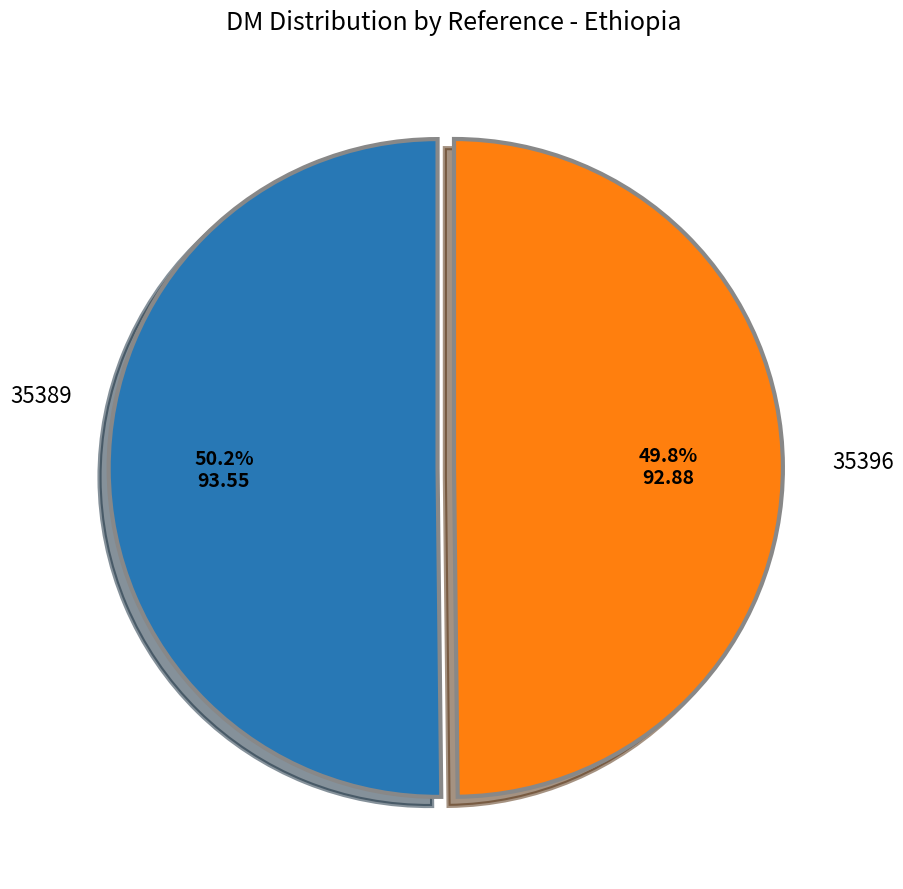

Is there a majority slice in this chart?

Yes